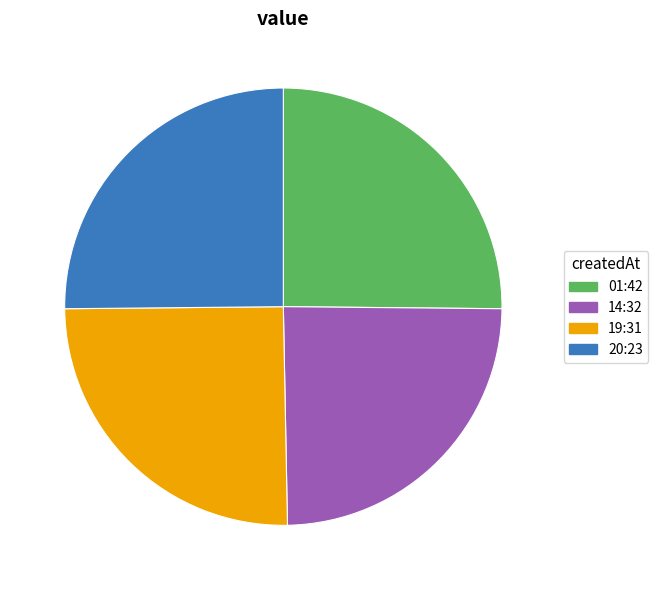

True or false: 19:31 accounts for 38% of the total.

False